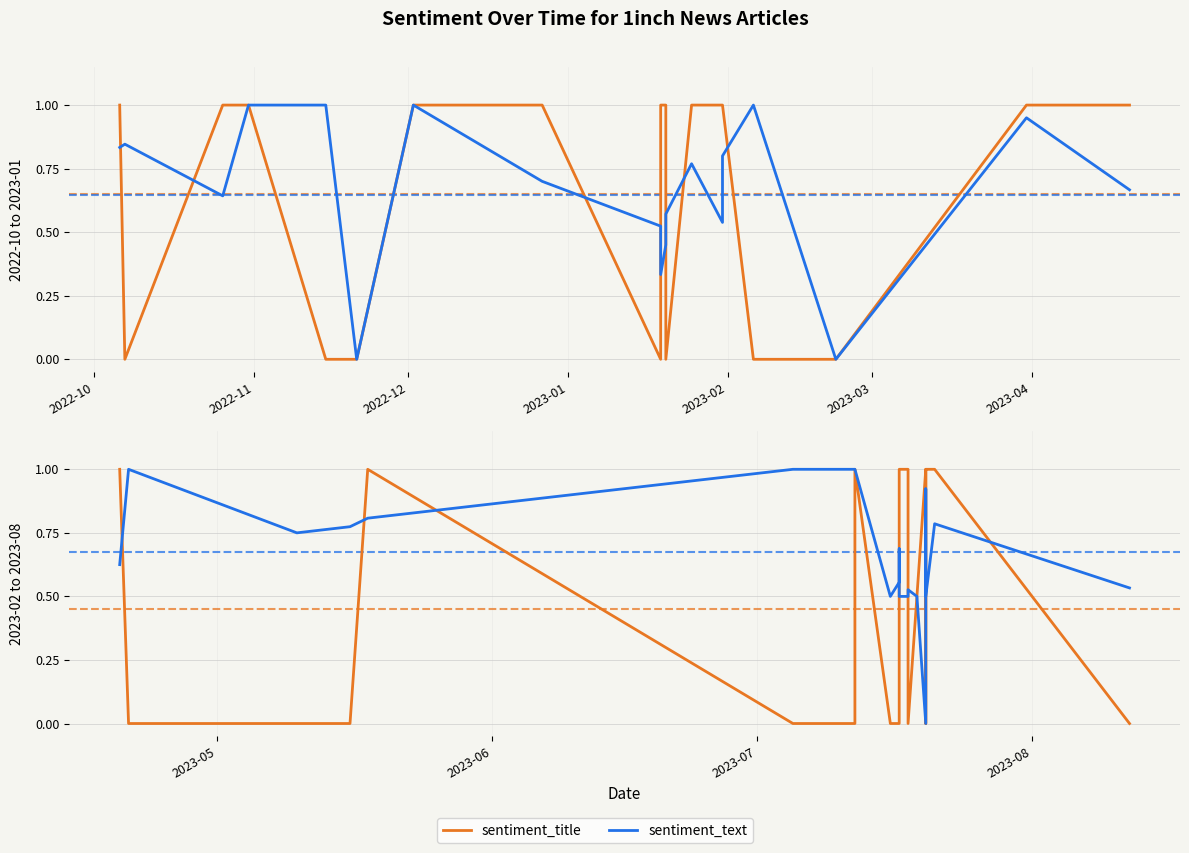

After their last crossing, which series has the higher values: sentiment_title or sentiment_text?

sentiment_text